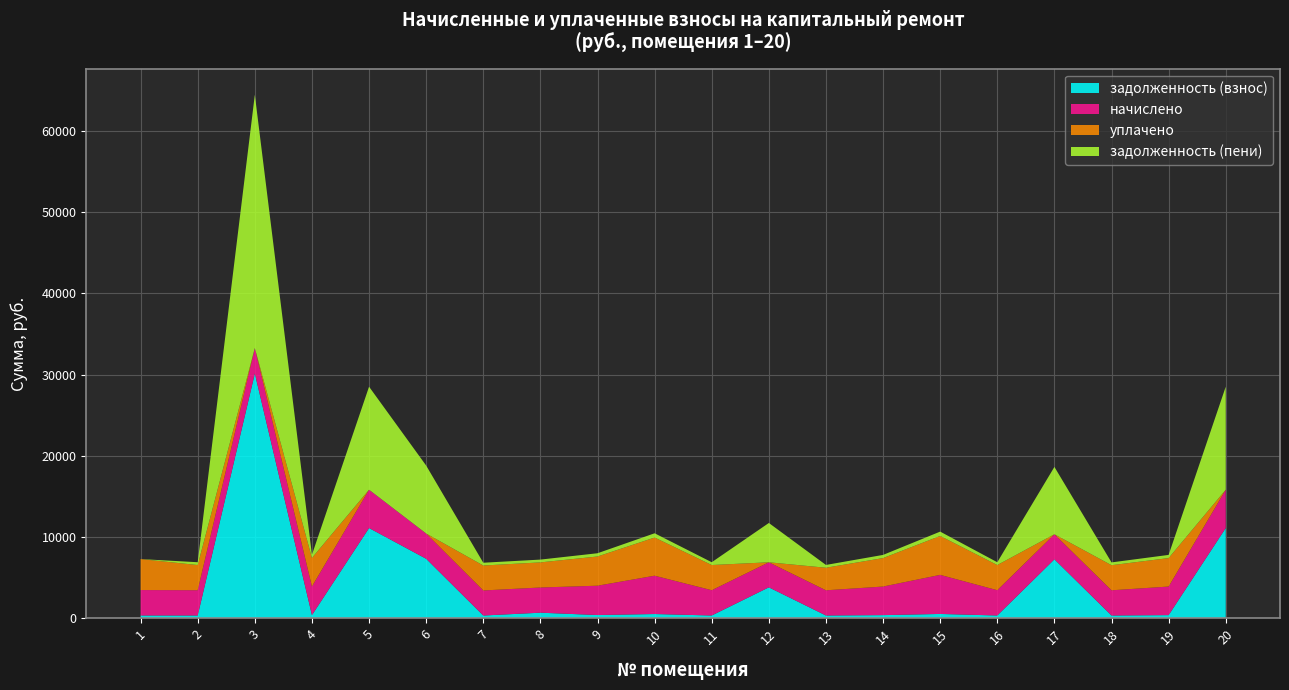

Reading right to left, list all the values displayed in this chart.

задолженность (взнос): 20=11109.3	19=390.9	18=344.7	17=7261.2	16=345.8	15=534.5	14=390.9	13=344.7	12=3810.7	11=345.8	10=524.3	9=401.2	8=689.5	7=342.7	6=7326.4	5=11109.2	4=391.9	3=30135.1	2=345.8	1=347.8
начислено: 20=4718.6	19=3518.2	18=3102.7	17=3084.1	16=3111.8	15=4810.9	14=3518.2	13=3102.7	12=3084.1	11=3111.8	10=4718.6	9=3610.5	8=3102.7	7=3084.1	6=3111.8	5=4718.6	4=3527.4	3=3130.3	2=3111.8	1=3130.3
уплачено: 20=0.0	19=3503.3	18=3089.6	17=0.0	16=3098.7	15=4790.6	14=3503.3	13=2776.3	12=0.0	11=3098.7	10=4698.7	9=3595.3	8=3089.6	7=3071.1	6=0.0	5=0.0	4=3512.5	3=0.0	2=3098.7	1=3812.7
задолженность (пени): 20=12682.1	19=390.9	18=344.7	17=8289.2	16=345.8	15=534.5	14=390.9	13=344.7	12=4838.8	11=345.8	10=524.3	9=401.2	8=344.7	7=342.7	6=8363.7	5=12682.1	4=391.9	3=31178.5	2=345.8	1=0.0